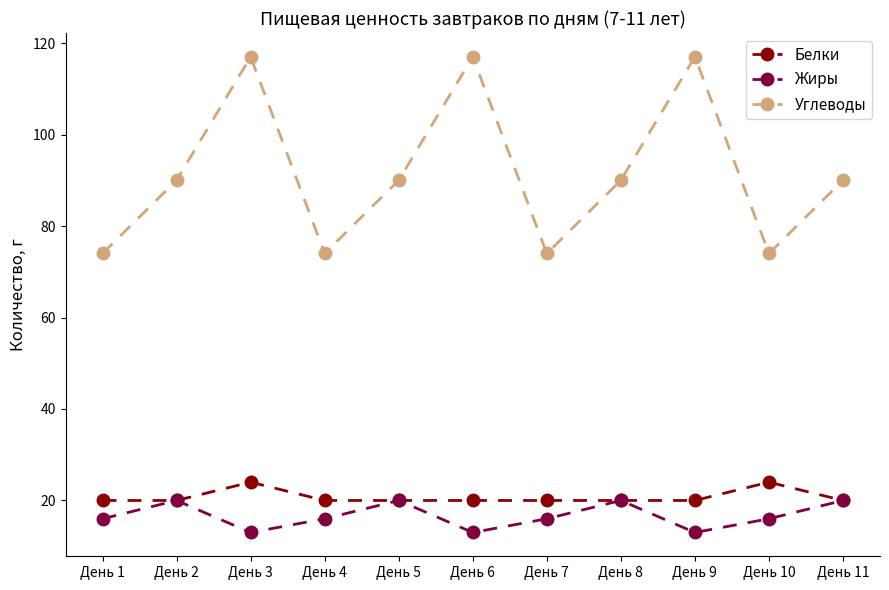

Is the value of Углеводы at День 7 greater than the value of Белки at День 9?

Yes